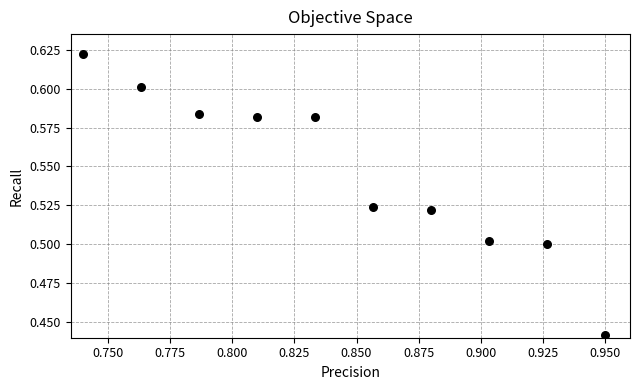

What is the average X value?

0.8